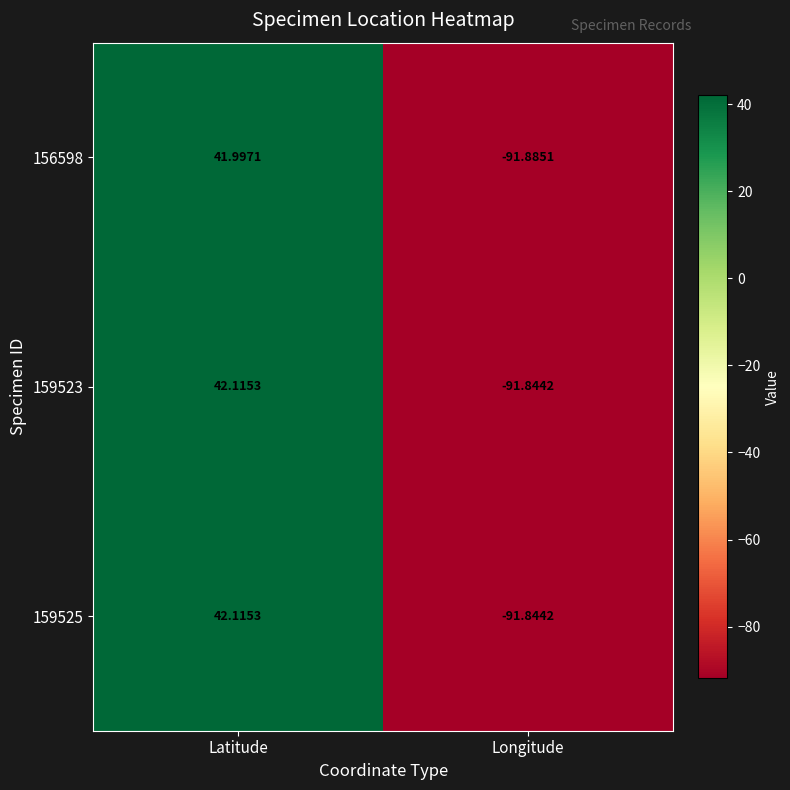

Where does the 159525 series first go above 42?

Latitude